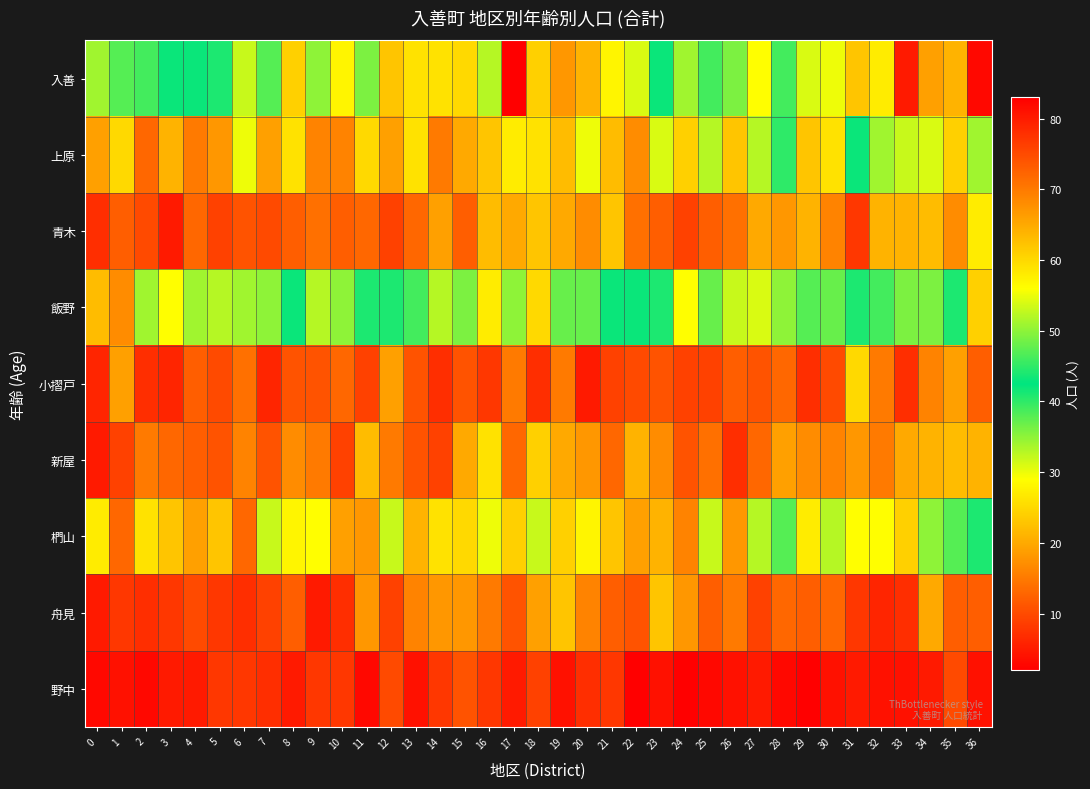

Reading left to right, list all the values displayed in this chart.

入善: 0=34	1=38	2=39	3=43	4=42	5=41	6=53	7=47	8=61	9=50	10=57	11=49	12=62	13=59	14=59	15=60	16=52	17=83	18=61	19=67	20=64	21=57	22=54	23=42	24=51	25=46	26=36	27=56	28=46	29=54	30=55	31=62	32=58	33=80	34=66	35=64	36=82
上原: 0=19	1=25	2=13	3=21	4=15	5=18	6=30	7=19	8=26	9=16	10=16	11=25	12=19	13=26	14=15	15=20	16=23	17=27	18=26	19=22	20=30	21=22	22=17	23=31	24=24	25=33	26=23	27=33	28=40	29=23	30=26	31=43	32=34	33=32	34=31	35=24	36=34
青木: 0=7	1=12	2=10	3=5	4=13	5=9	6=11	7=10	8=12	9=14	10=12	11=13	12=9	13=13	14=19	15=12	16=22	17=20	18=23	19=20	20=17	21=23	22=14	23=12	24=9	25=12	26=14	27=20	28=18	29=21	30=16	31=8	32=21	33=21	34=22	35=17	36=27
飯野: 0=22	1=17	2=34	3=29	4=34	5=33	6=34	7=35	8=43	9=33	10=35	11=44	12=41	13=46	14=52	15=49	16=58	17=50	18=60	19=48	20=37	21=43	22=42	23=44	24=29	25=48	26=32	27=31	28=35	29=38	30=48	31=41	32=46	33=36	34=36	35=41	36=61
小摺戸: 0=6	1=19	2=7	3=6	4=12	5=10	6=14	7=6	8=11	9=11	10=13	11=9	12=19	13=11	14=7	15=11	16=8	17=15	18=7	19=15	20=5	21=9	22=10	23=11	24=9	25=9	26=12	27=11	28=13	29=7	30=10	31=25	32=15	33=7	34=16	35=19	36=12
新屋: 0=5	1=9	2=15	3=13	4=12	5=11	6=16	7=11	8=17	9=15	10=9	11=22	12=15	13=11	14=9	15=20	16=26	17=13	18=24	19=20	20=18	21=13	22=21	23=17	24=11	25=14	26=7	27=13	28=19	29=17	30=16	31=18	32=15	33=20	34=21	35=22	36=21
椚山: 0=27	1=13	2=26	3=23	4=19	5=23	6=13	7=32	8=28	9=29	10=19	11=18	12=32	13=21	14=26	15=25	16=30	17=24	18=32	19=24	20=28	21=23	22=19	23=21	24=16	25=32	26=18	27=33	28=38	29=27	30=33	31=29	32=29	33=24	34=35	35=38	36=44
舟見: 0=5	1=8	2=7	3=8	4=10	5=8	6=7	7=9	8=12	9=5	10=7	11=18	12=9	13=16	14=18	15=18	16=15	17=11	18=19	19=23	20=16	21=12	22=11	23=23	24=18	25=12	26=15	27=9	28=13	29=12	30=13	31=8	32=6	33=7	34=20	35=12	36=12
野中: 0=3	1=4	2=3	3=5	4=5	5=8	6=8	7=7	8=5	9=8	10=8	11=3	12=10	13=4	14=8	15=11	16=8	17=5	18=9	19=4	20=7	21=8	22=2	23=4	24=2	25=3	26=4	27=5	28=3	29=2	30=4	31=5	32=4	33=4	34=5	35=10	36=4